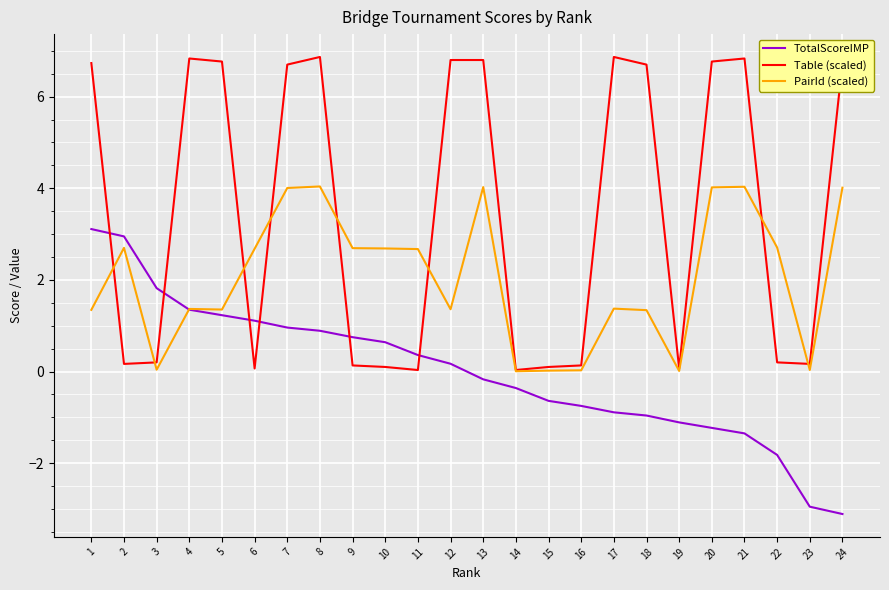

The Table (scaled) series shows 6.8 at 4. True or false?

True